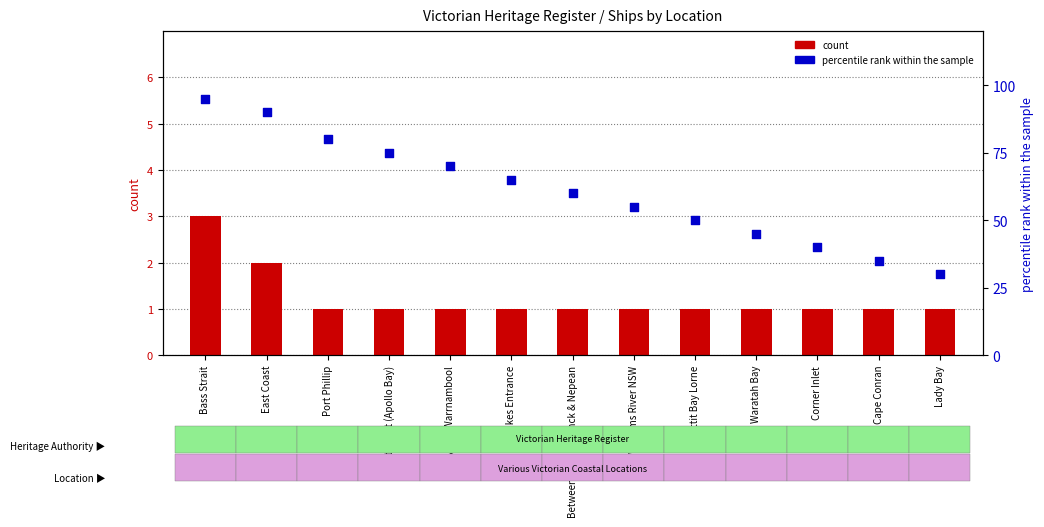

At which category is the sum across all series the highest?

Bass Strait